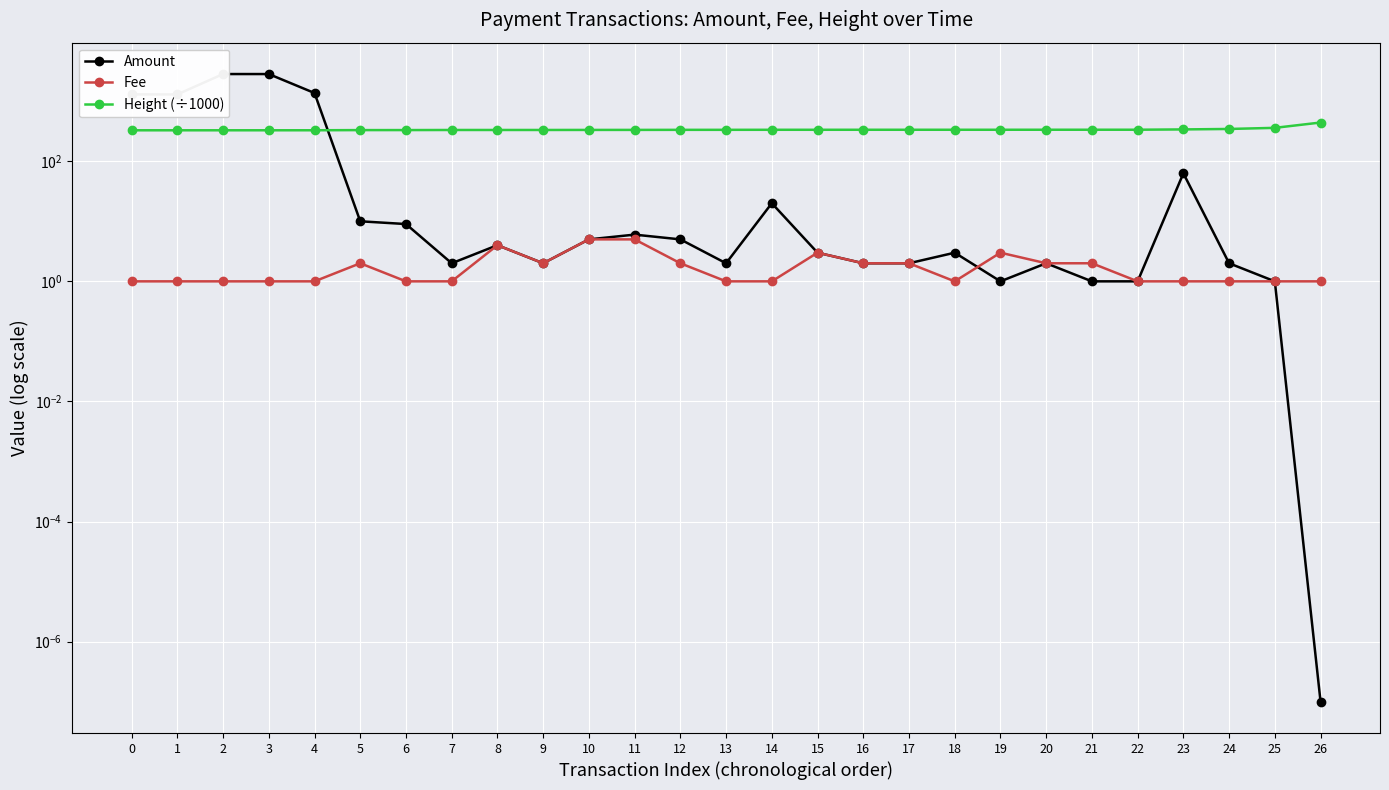

What is the approximate value of Height (÷1000) at 18?

334.6